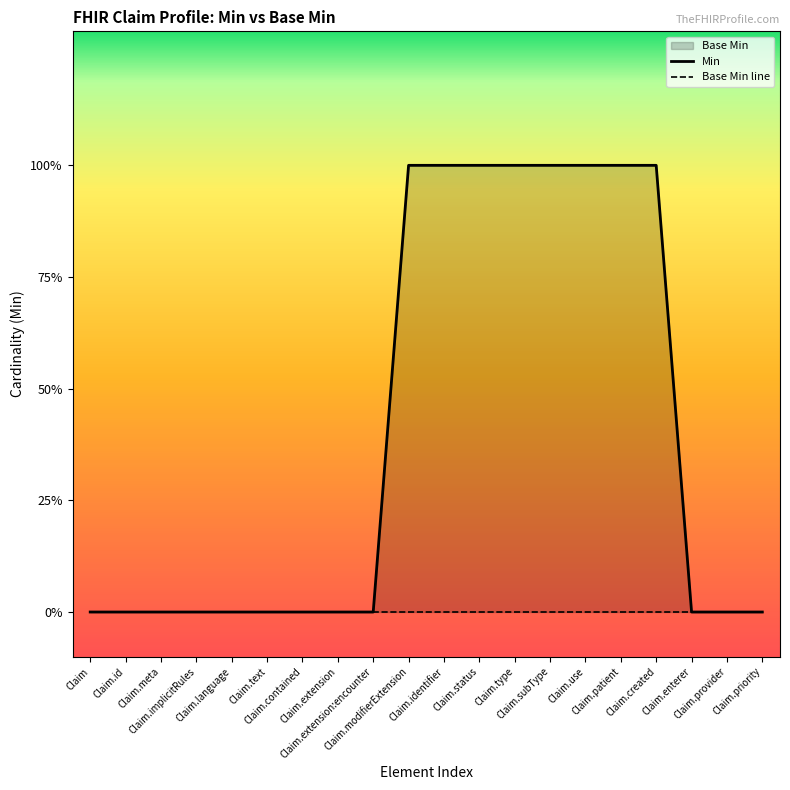

Which series has the largest total across all categories?

Min